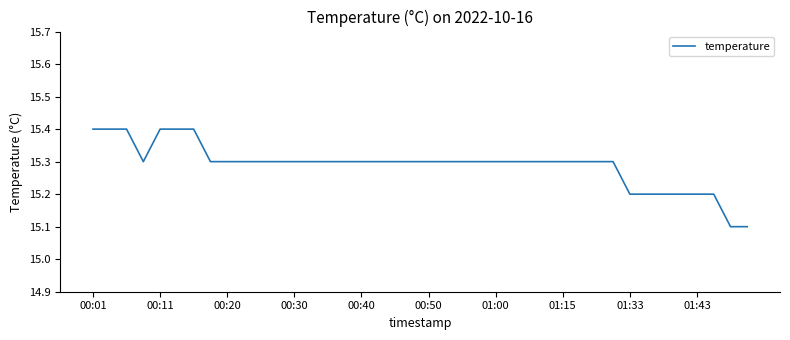

What is the greatest value displayed?

15.4